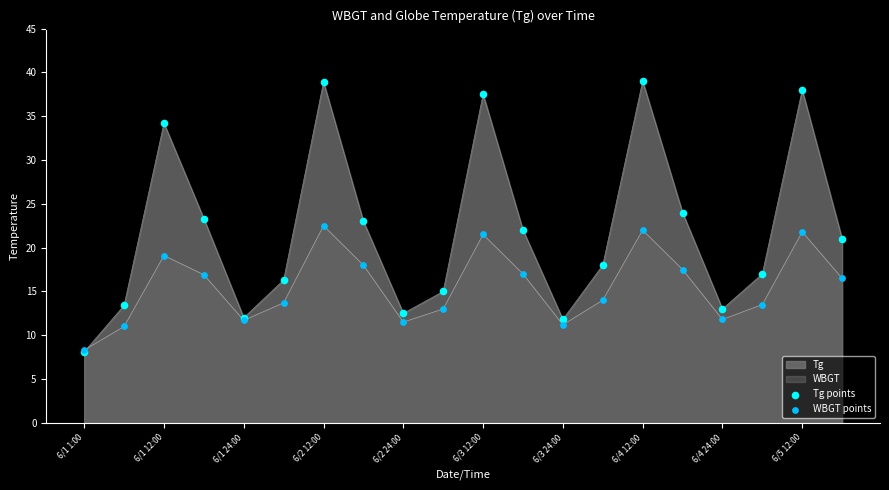

Which series has the largest total across all categories?

Tg